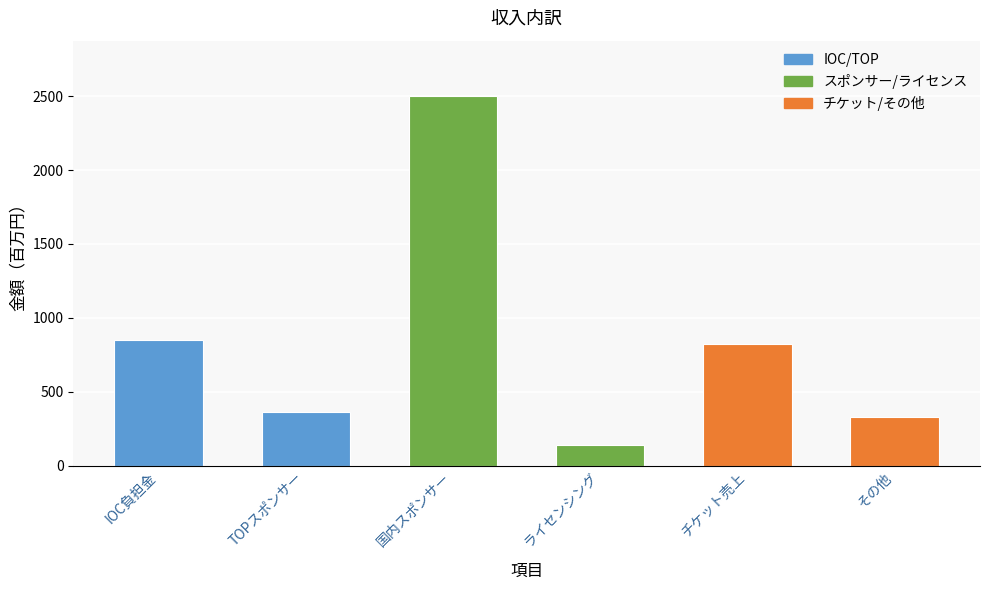

At which category does the chart reach its minimum across all series?

ライセンシング